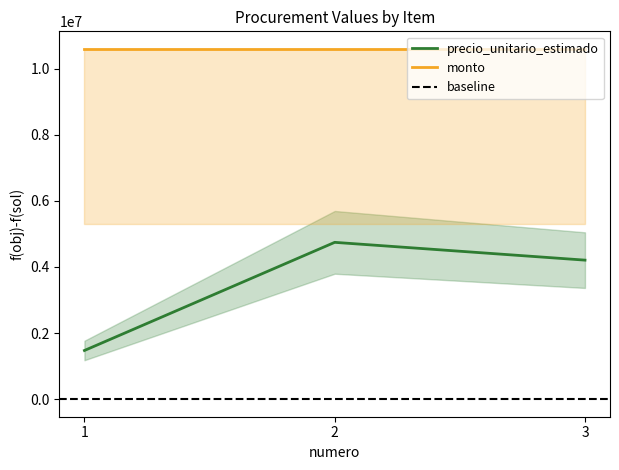

What is the value of the monto_minimo point at the 2nd from the left?

5300000